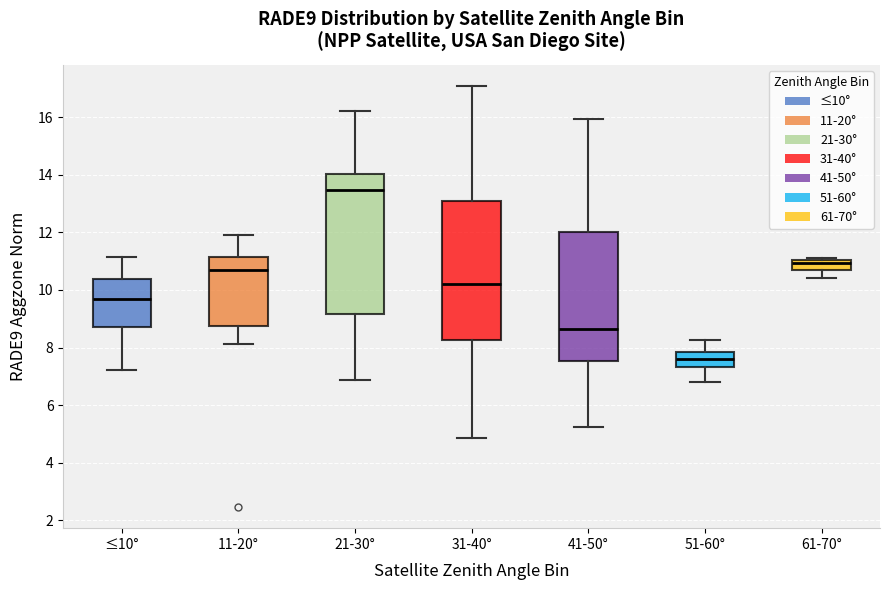

Where does the upper whisker of the box for 41-50° end on the y-axis? The values are not printed on the chart, so give them approximately, as read against the axis.

16.0